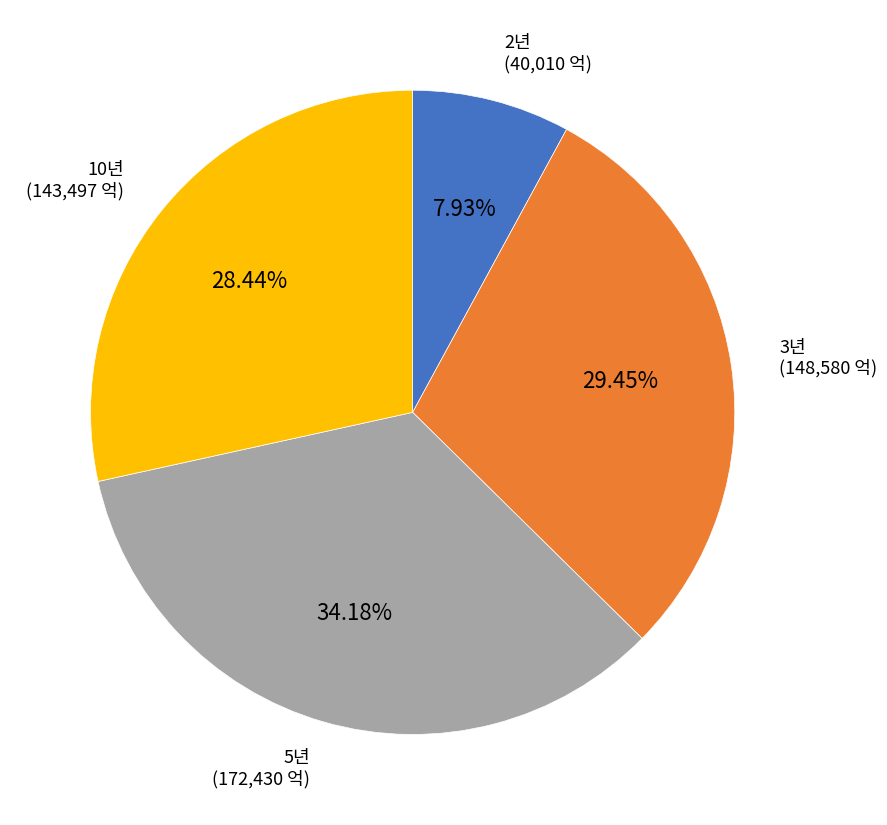

What is the smallest slice in the pie chart?

2년